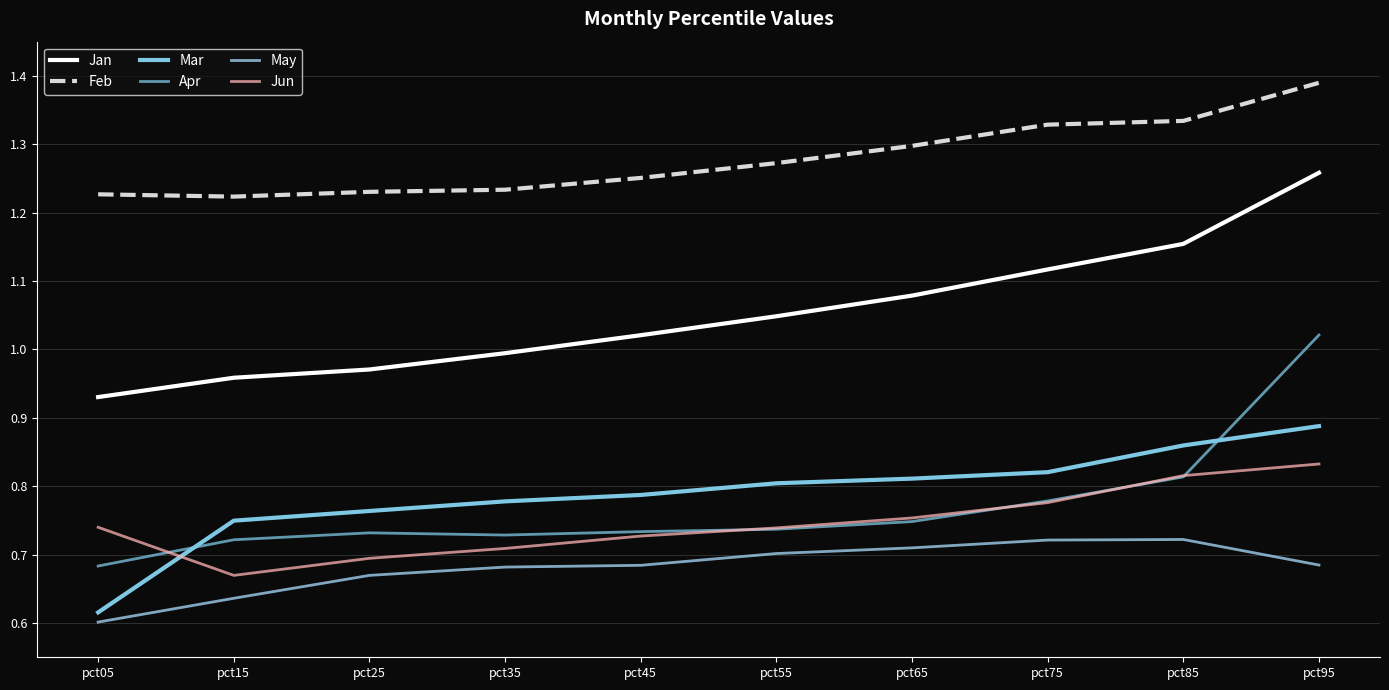

Does the chart have visible grid lines?

Yes